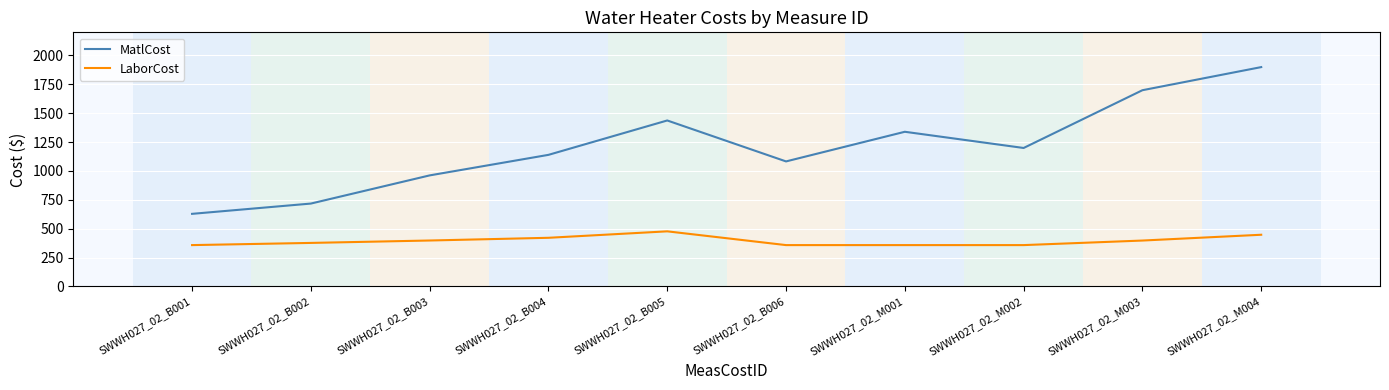

Is the value of LaborCost at SWWH027_02_B002 greater than the value of MatlCost at SWWH027_02_M002?

No